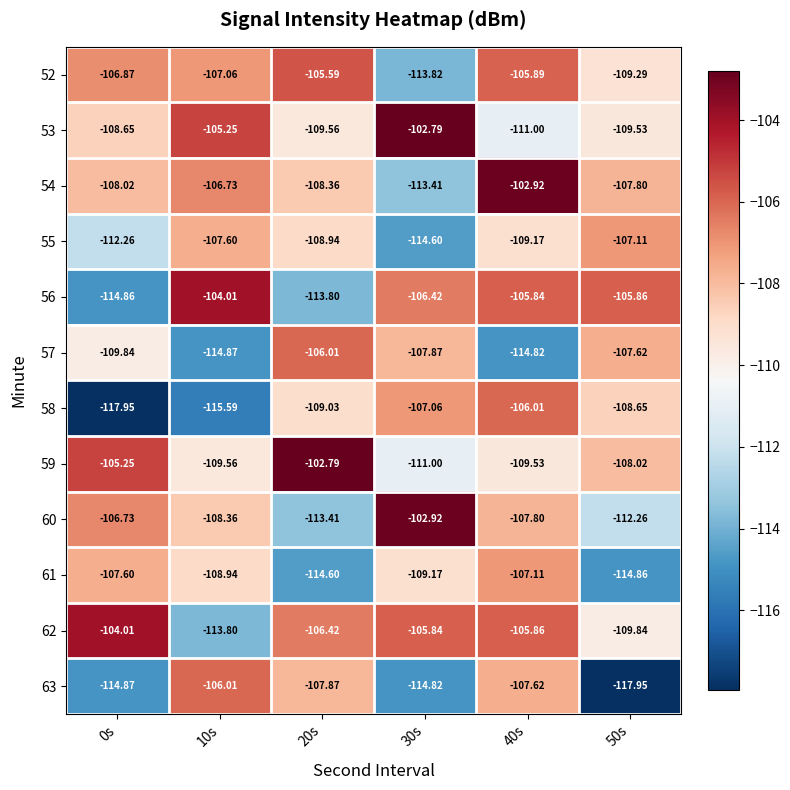

Is the value of 62 at 10s greater than the value of 57 at 20s?

No